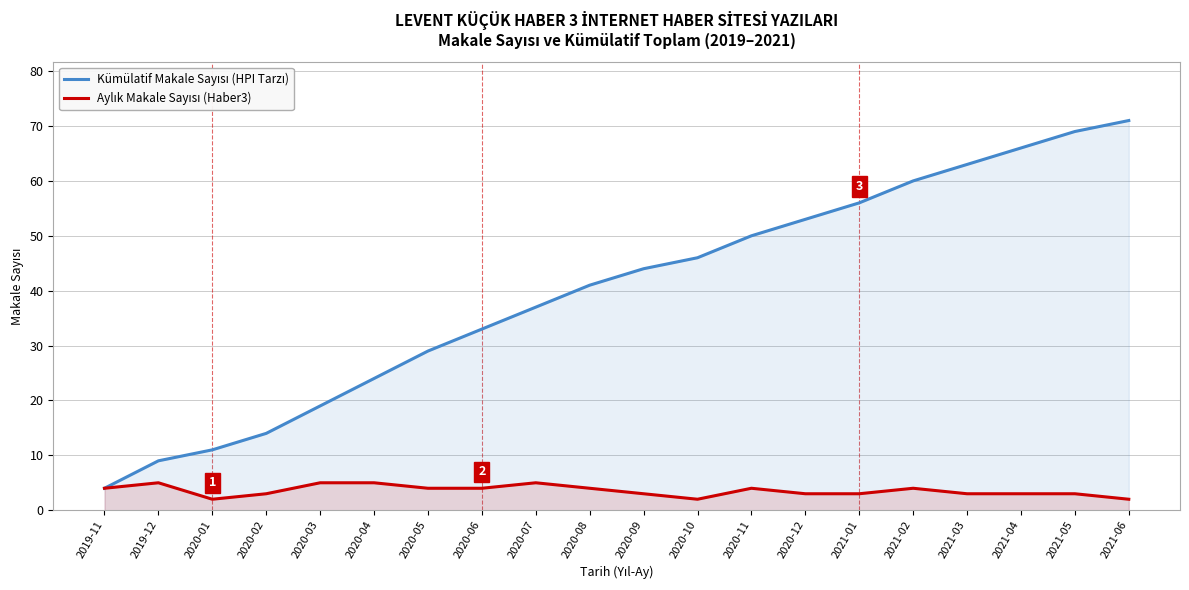

How many values in the Aylık Makale Sayısı (Haber3) series are below 4?

10